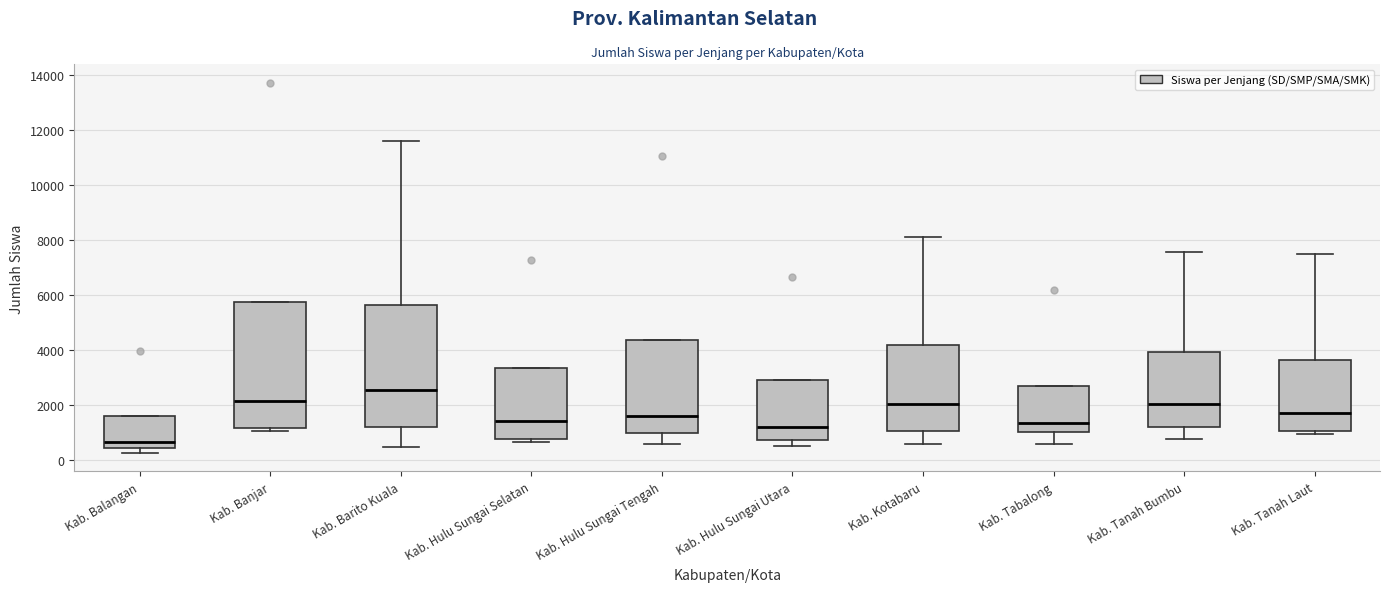

Which box has the highest median line?

Kab. Barito Kuala